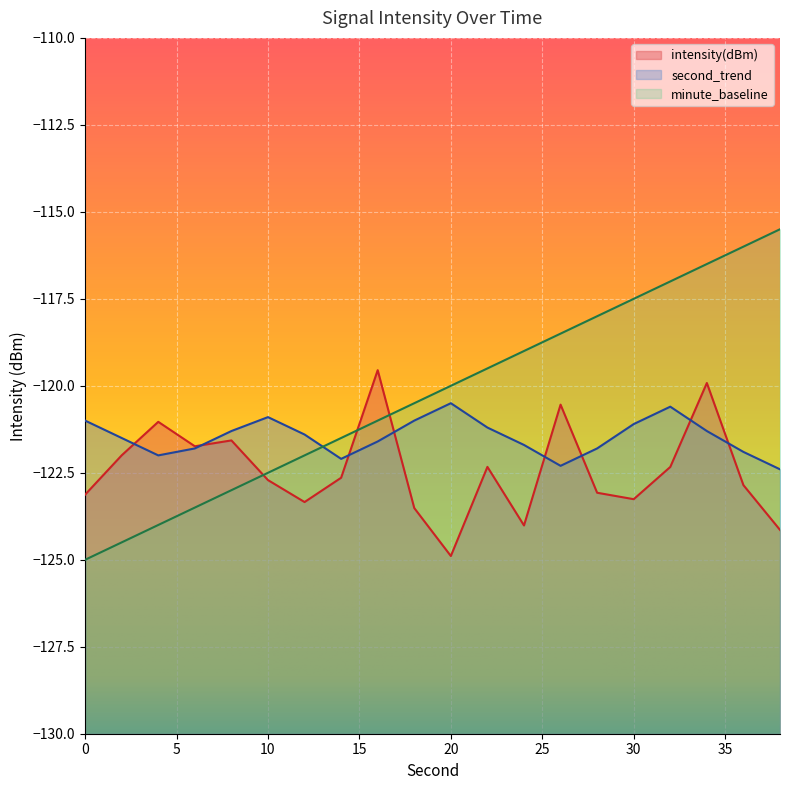

What are all the series names shown in the legend?

intensity(dBm), second_trend, minute_baseline